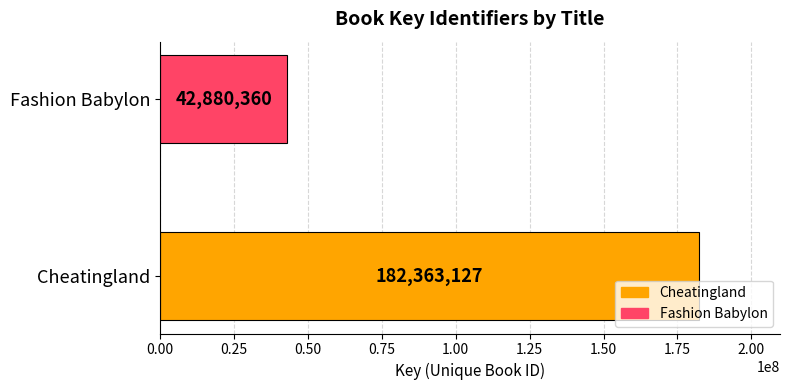

List the labels in order of value, smallest first.

Fashion Babylon, Cheatingland